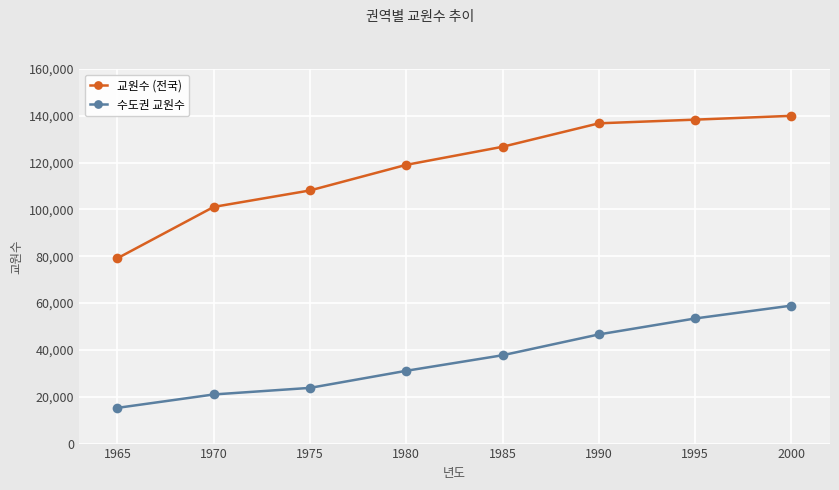

Reading left to right, list all the values displayed in this chart.

교원수 (전국): 1965=79164	1970=101095	1975=108126	1980=119064	1985=126785	1990=136800	1995=138369	2000=140000
수도권 교원수: 1965=15256	1970=20984	1975=23796	1980=31095	1985=37733	1990=46628	1995=53446	2000=58939